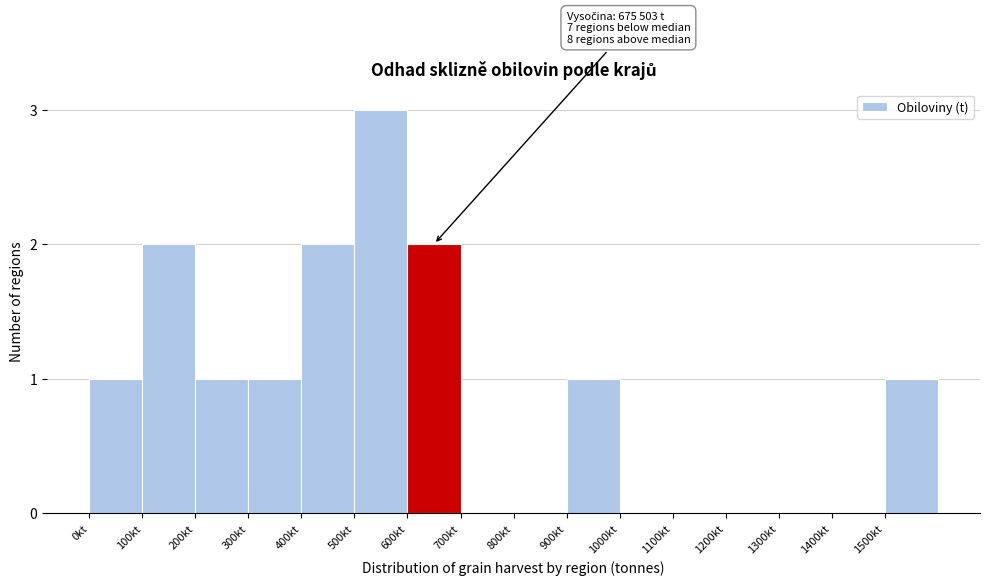

Reading left to right, transcribe all the data shown in this chart.

0kt=1	100kt=2	200kt=1	300kt=1	400kt=2	500kt=3	600kt=2	700kt=0	800kt=0	900kt=1	1000kt=0	1100kt=0	1200kt=0	1300kt=0	1400kt=0	1500kt=1